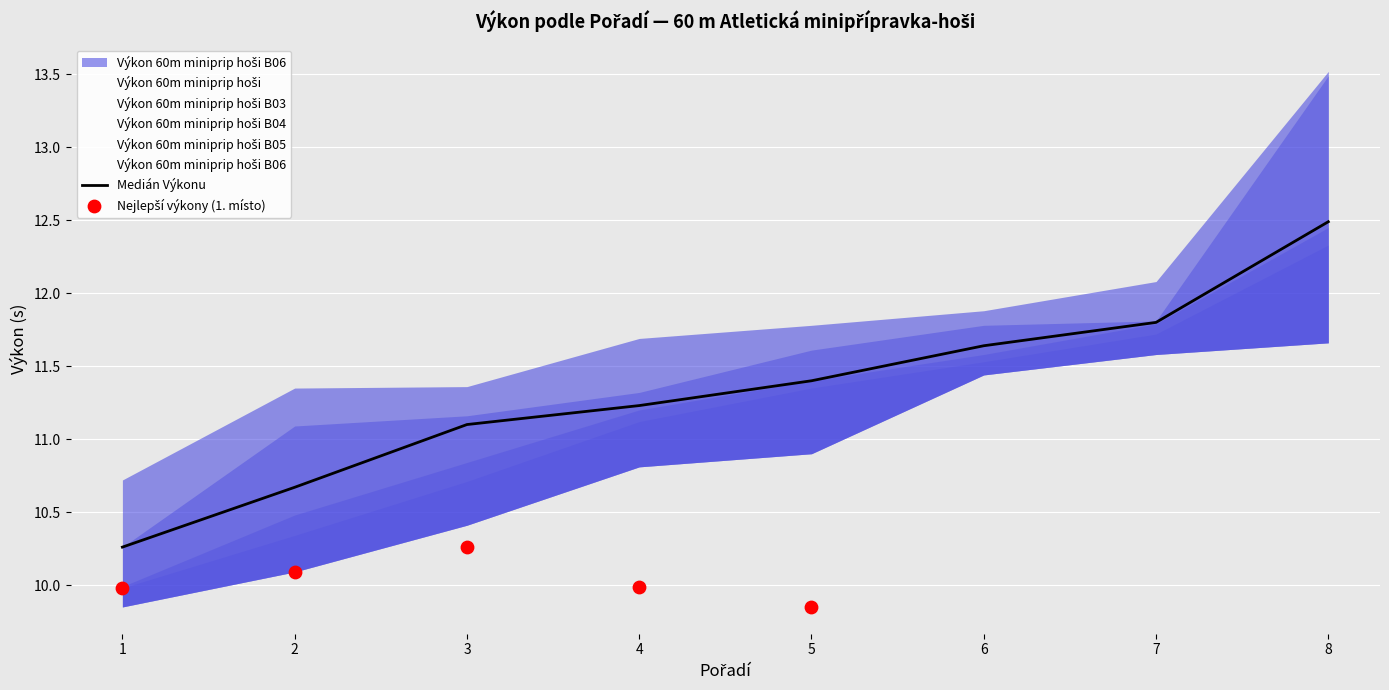

Which series has the widest spread of Y values?

Výkon 60m miniprip hoši B04